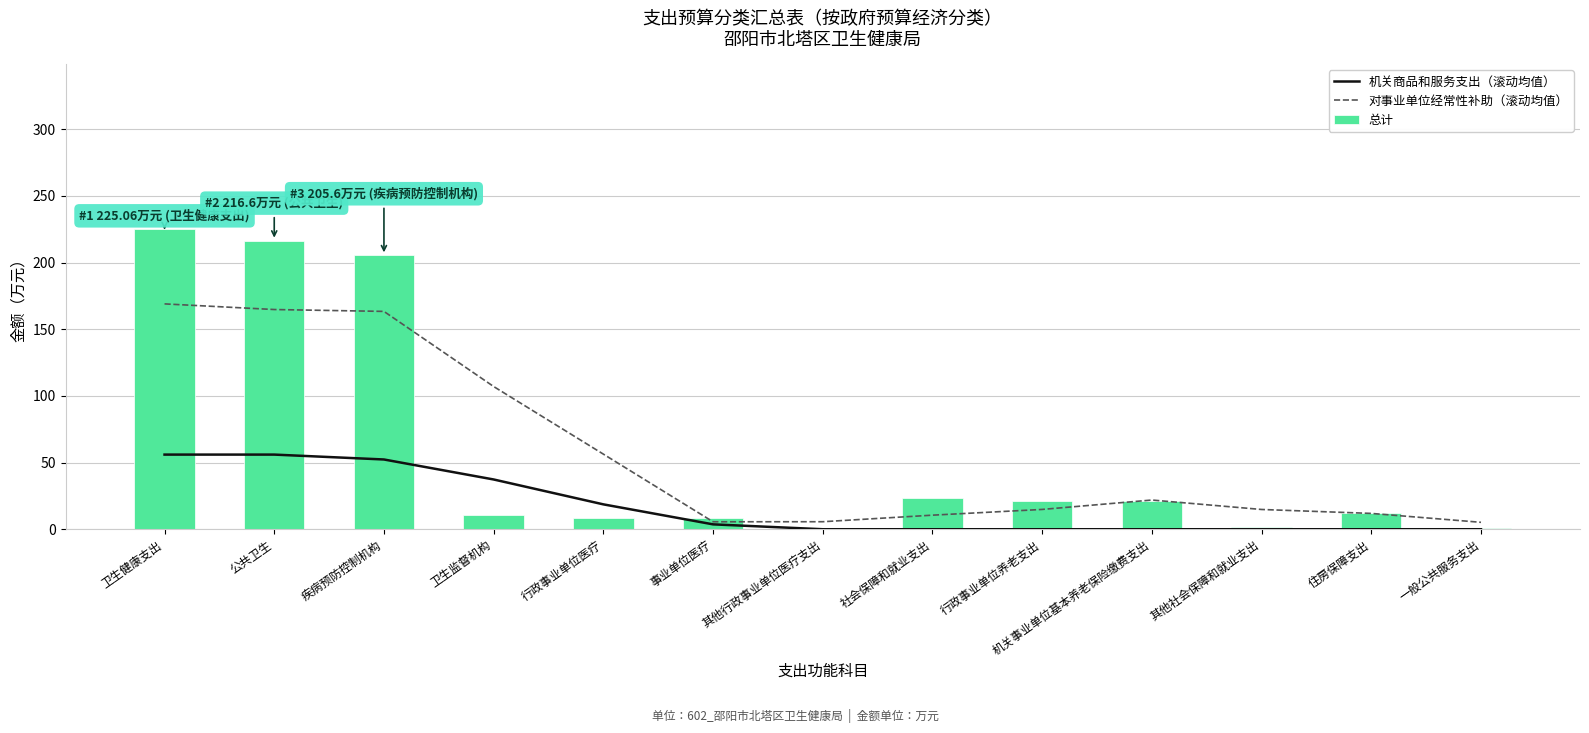

Which series changed the most between 其他行政事业单位医疗支出 and 社会保障和就业支出?

总计